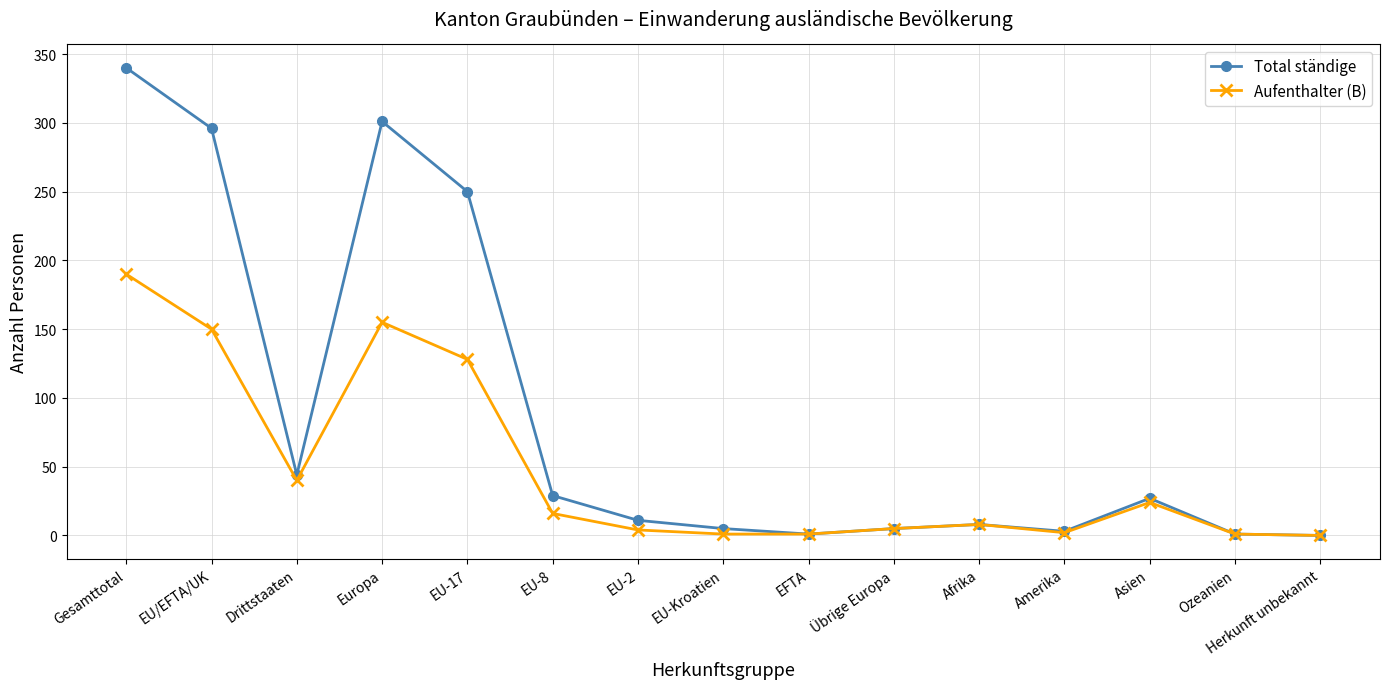

Where is the first local minimum for Total ständige?

Drittstaaten